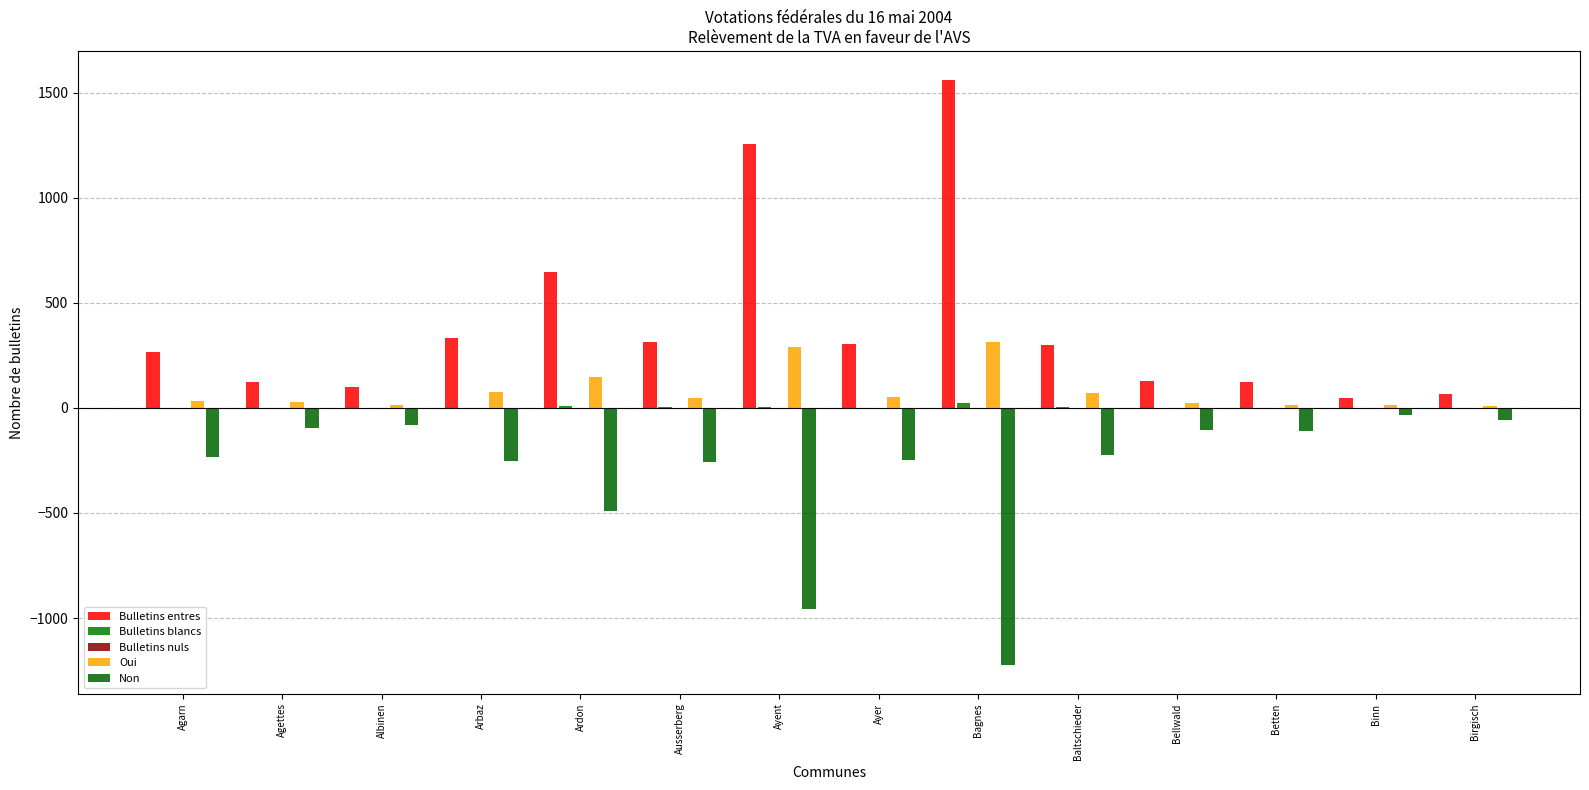

True or false: Non has a value of -96 at Agettes.

True